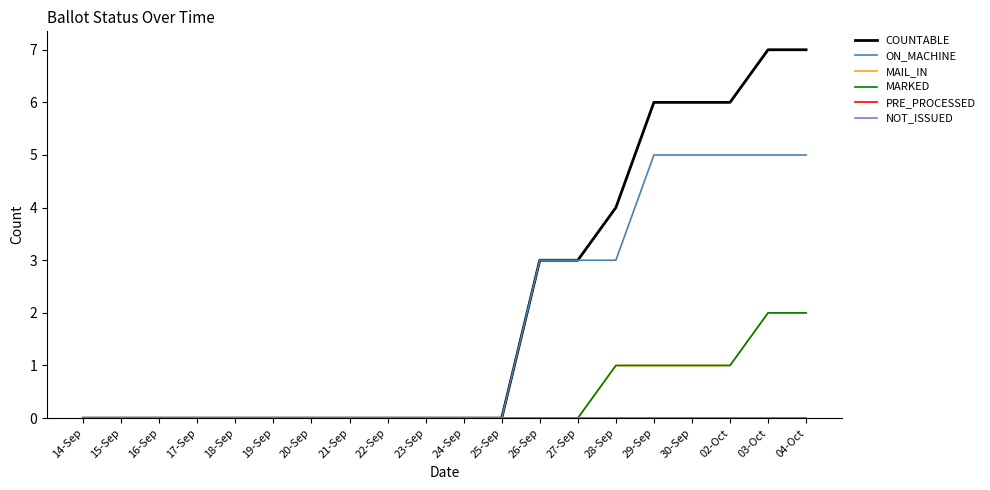

Which series has the widest spread of values?

COUNTABLE